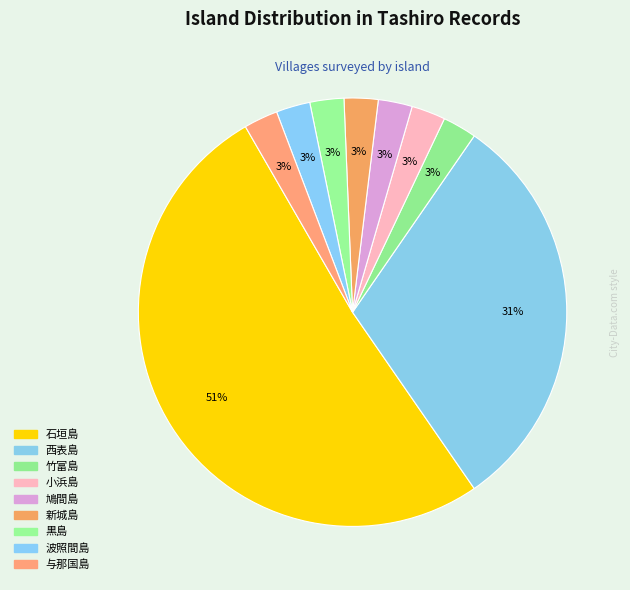

To the nearest percent, what percentage of the pie is 鳩間島?

3%